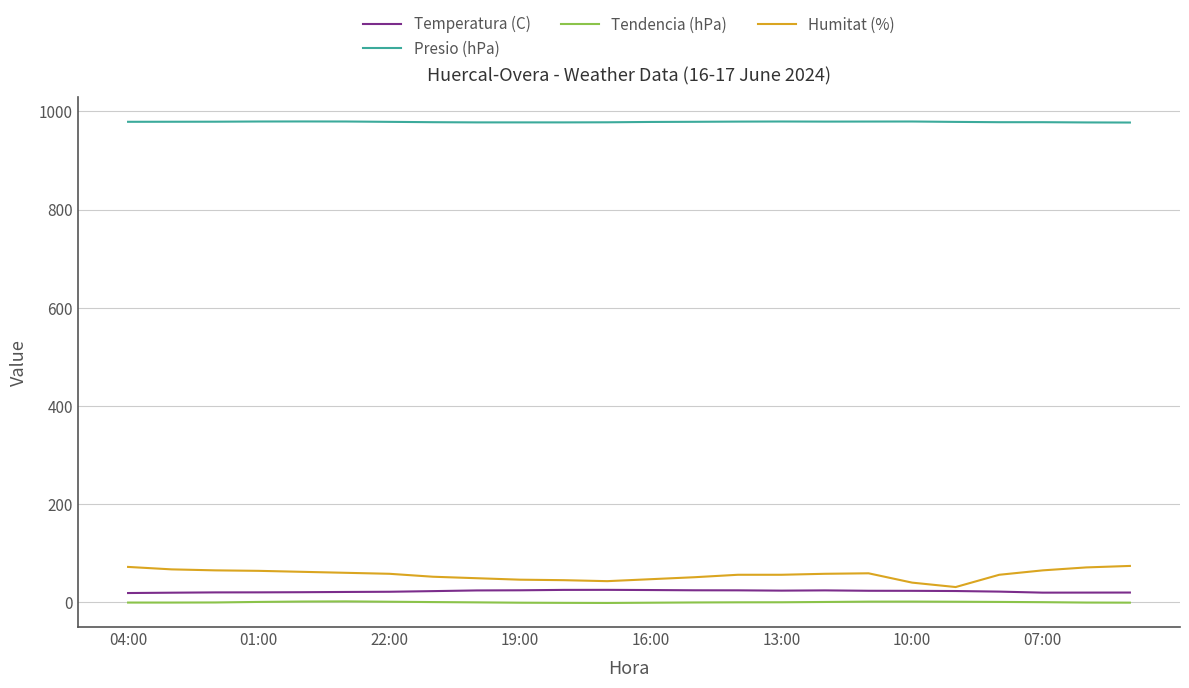

Which series has the largest range (max minus min)?

Humitat (%)